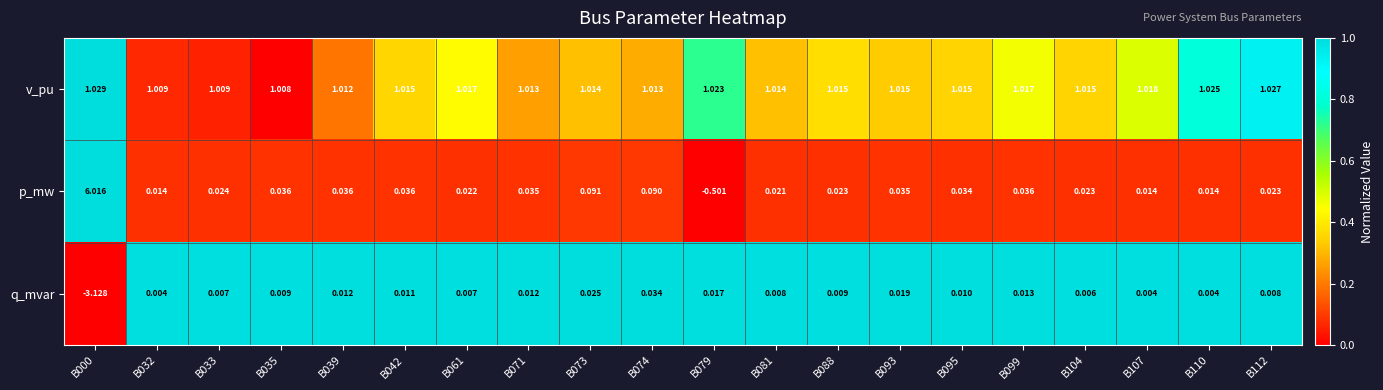

Rank the series at B032 from lowest to highest value.

q_mvar, p_mw, v_pu